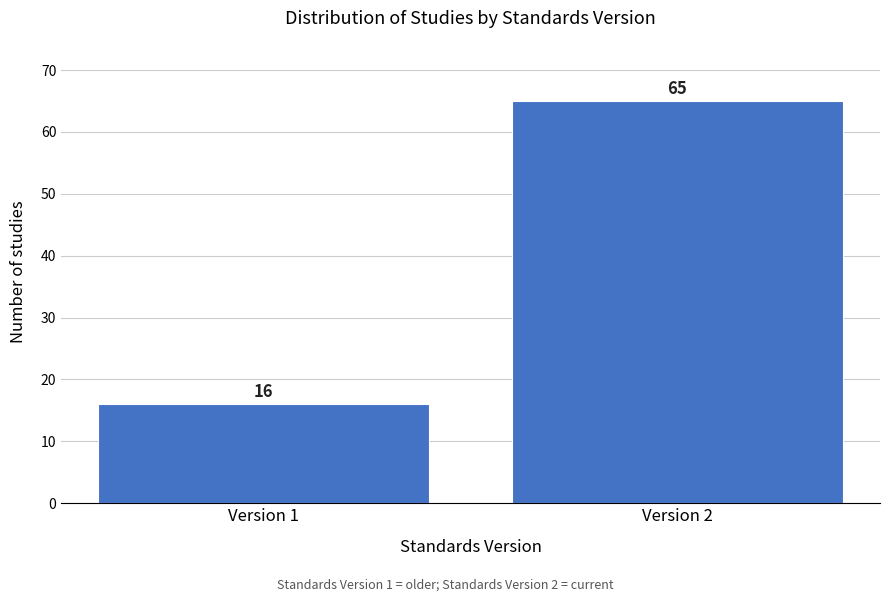

Reading right to left, what are all the values shown in this chart?

Version 2=65	Version 1=16